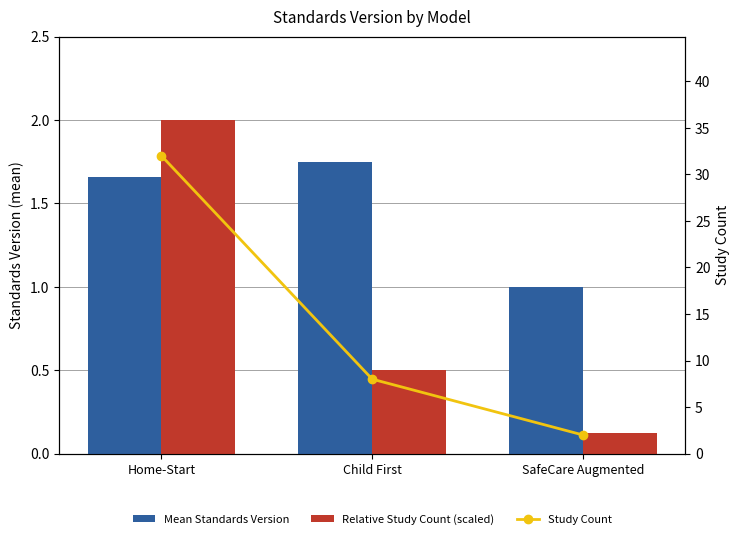

What is the maximum value for Study Count?

32.0